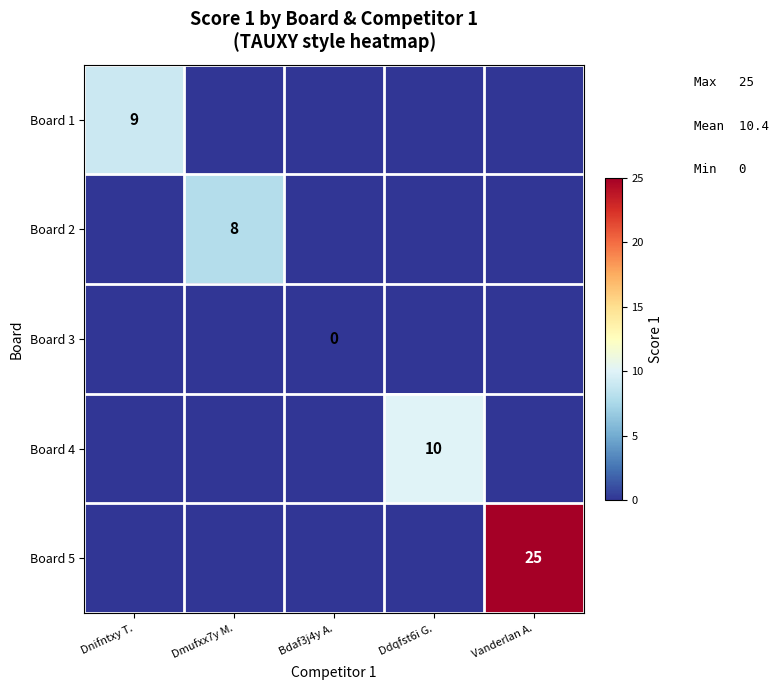

True or false: Board 4 has a value of 6 at Ddqfst6i G..

False